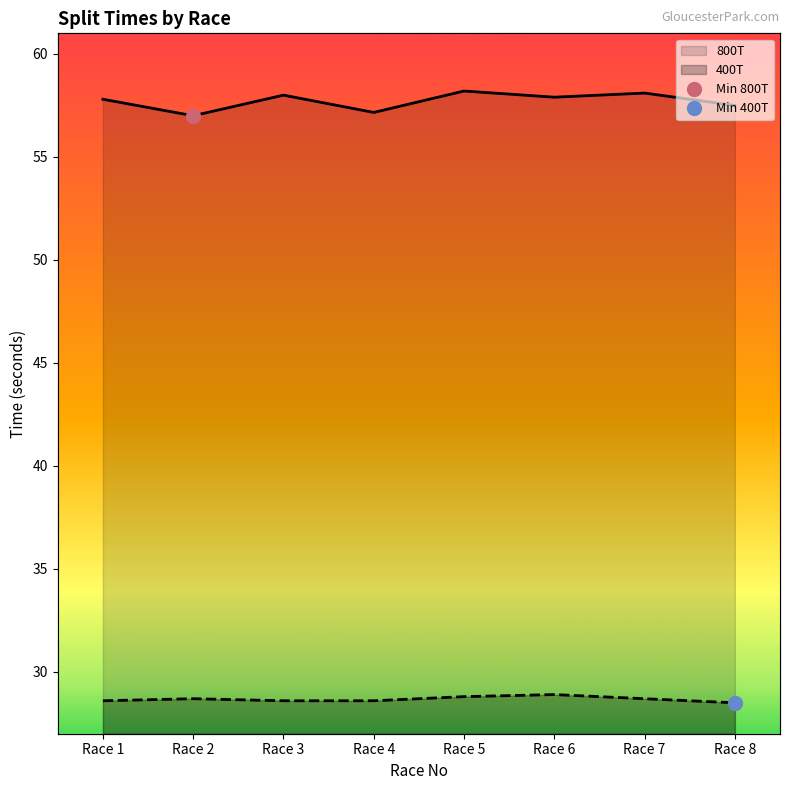

Rank the series by their maximum value, from highest to lowest.

800T, 400T